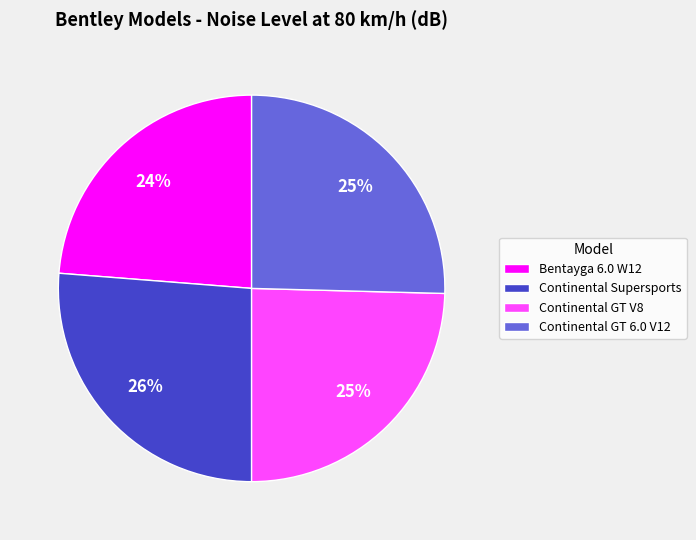

Which has a higher value, Bentayga 6.0 W12 or Continental Supersports?

Continental Supersports